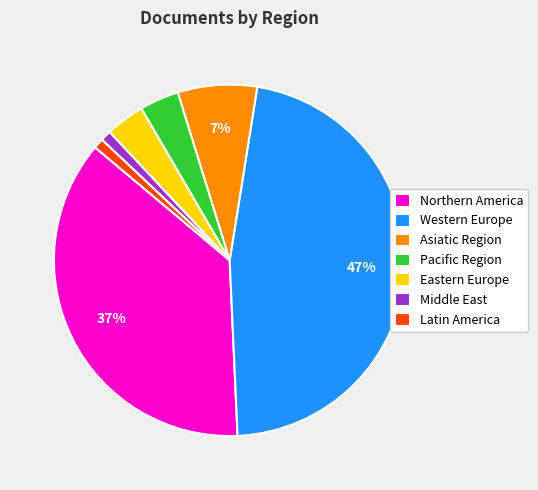

The Western Europe slice represents 36% of the pie. True or false?

False